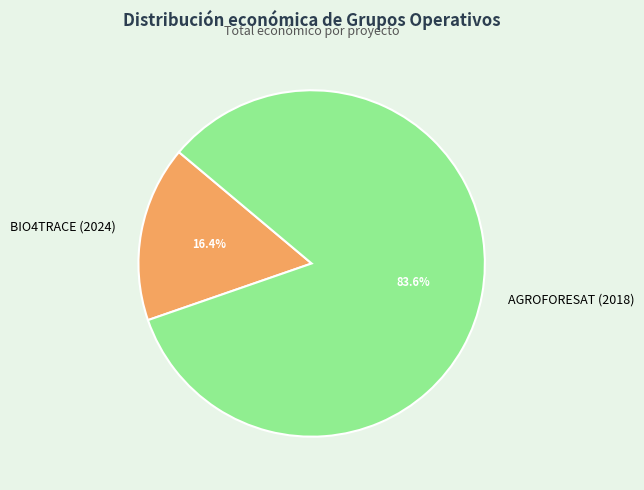

To the nearest percent, what percentage of the pie is BIO4TRACE (2024)?

16%